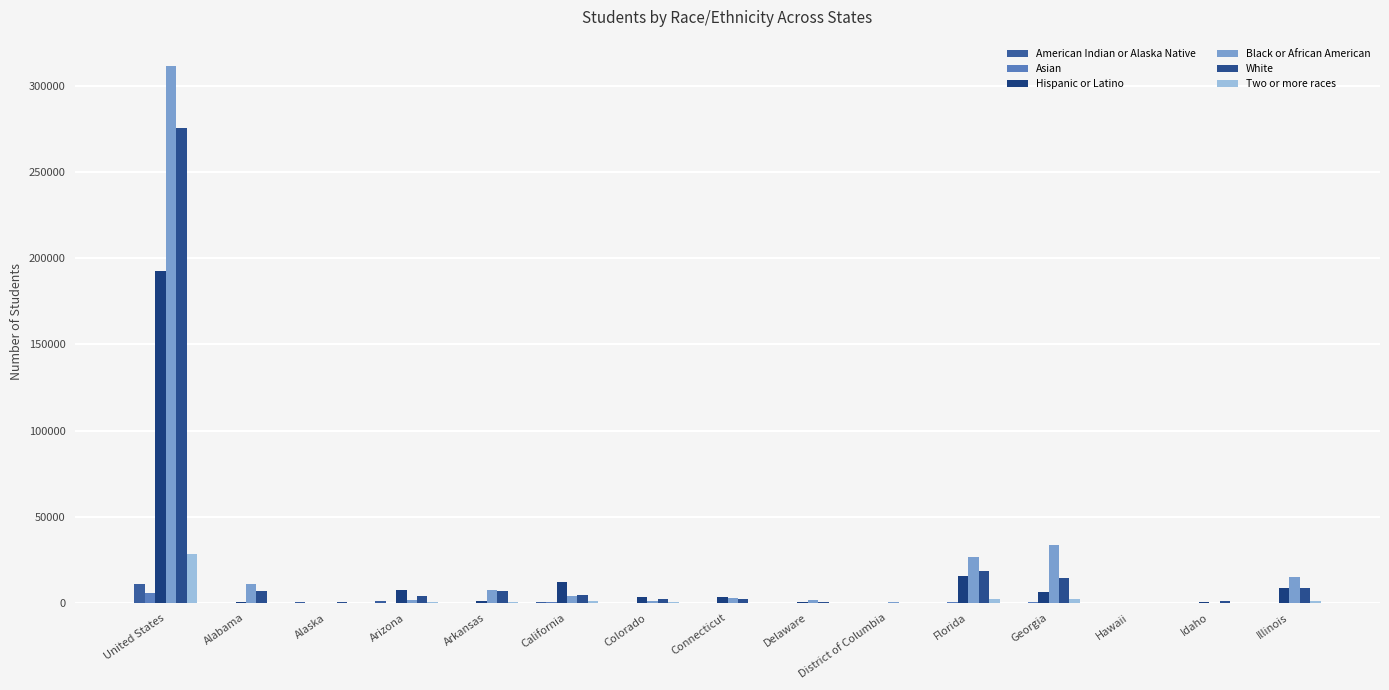

Which category has the lowest value across all series?

District of Columbia